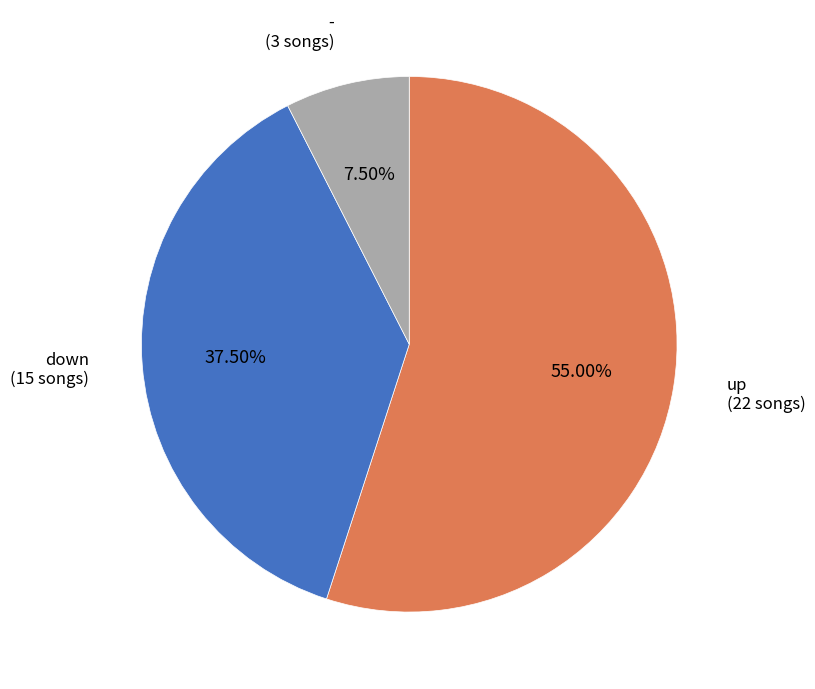

Is there any slice that represents more than half of the pie?

Yes